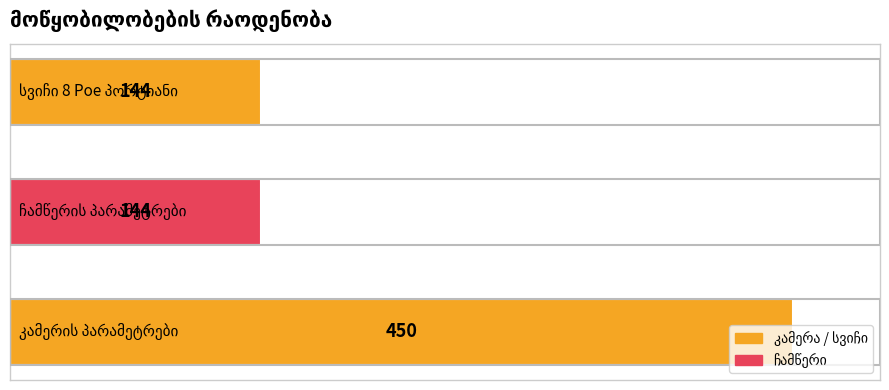

How many bars are there in total?

3